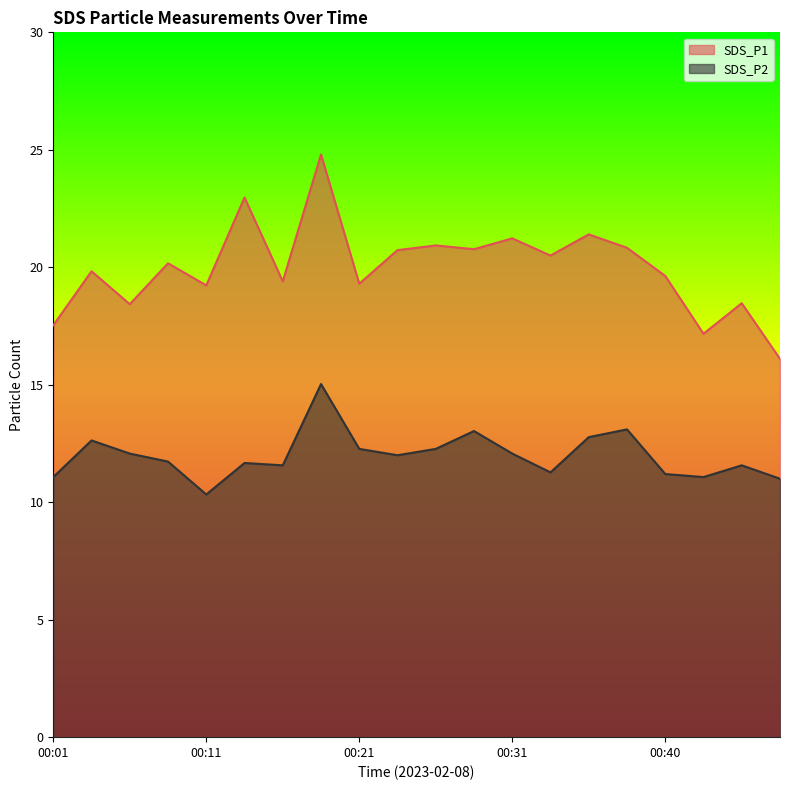

What is the difference between the maximum and minimum values in the SDS_P2 series?

4.7